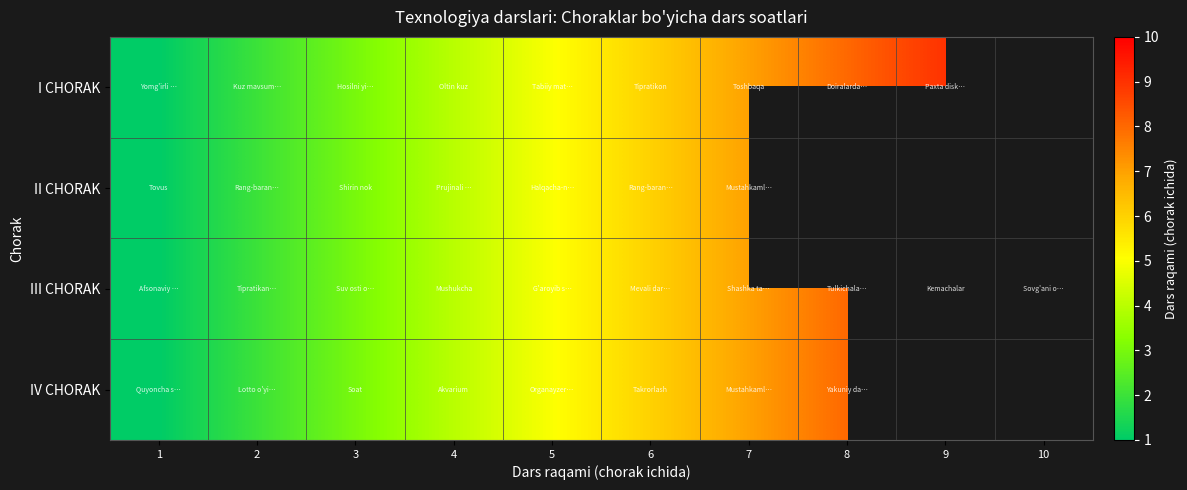

Between 7 and 2, which is larger?

7